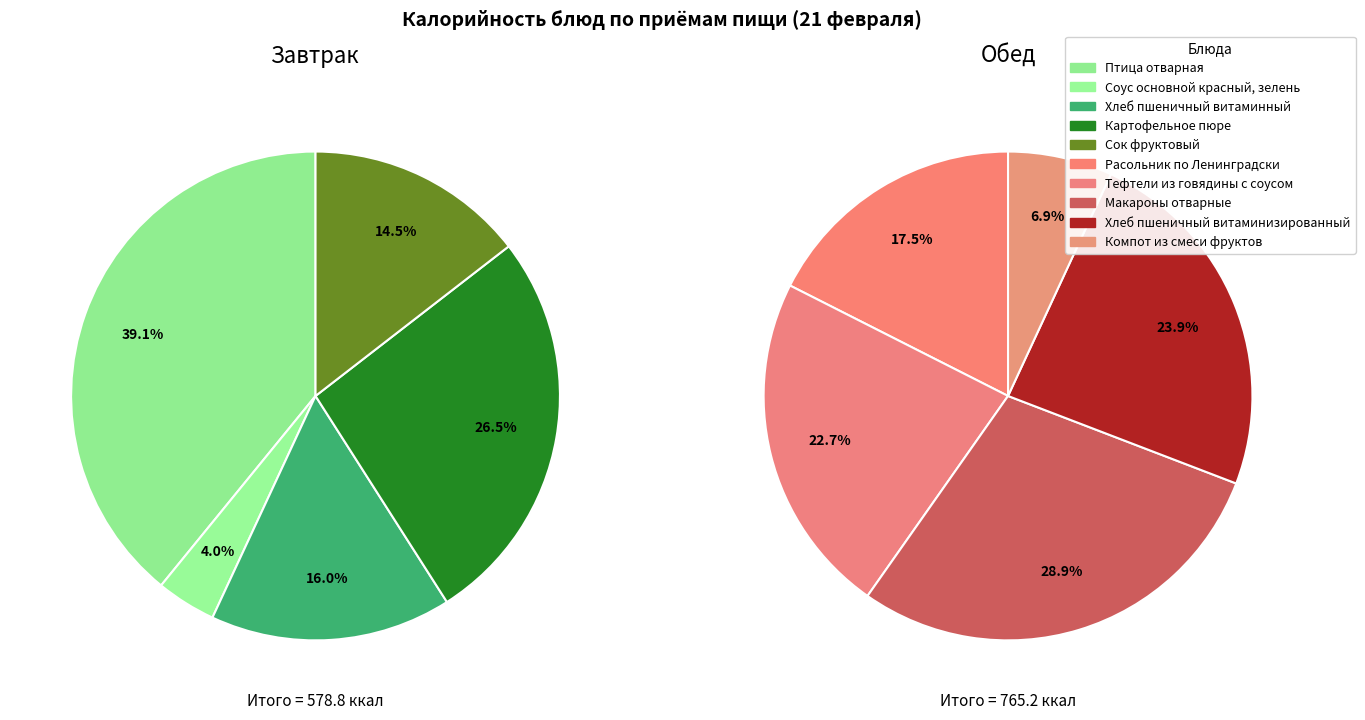

Between Тефтели из говядины с соусом and Картофельное пюре, which is larger?

Тефтели из говядины с соусом